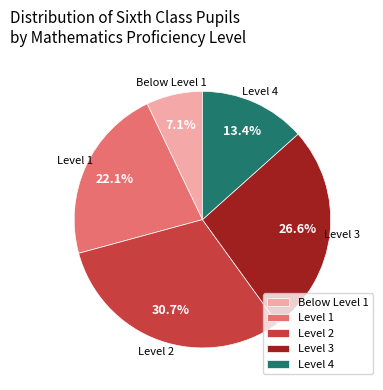

To the nearest percent, what is the combined percentage of Below Level 1 and Level 3?

34%